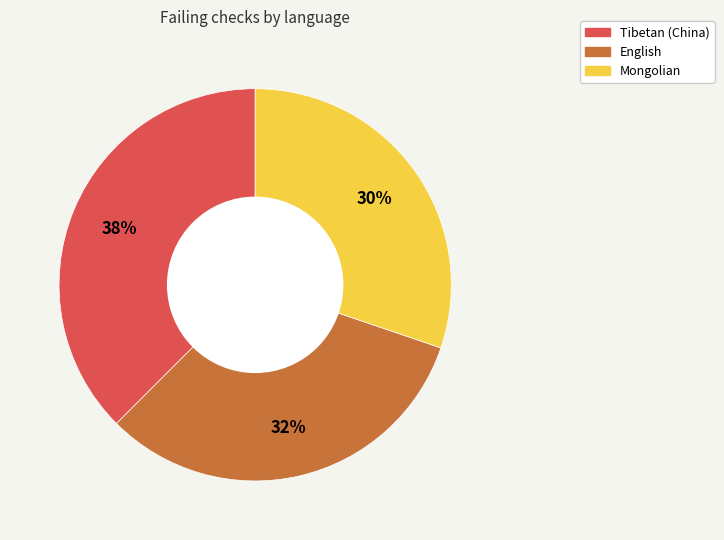

Which has a higher value, Tibetan (China) or English?

Tibetan (China)